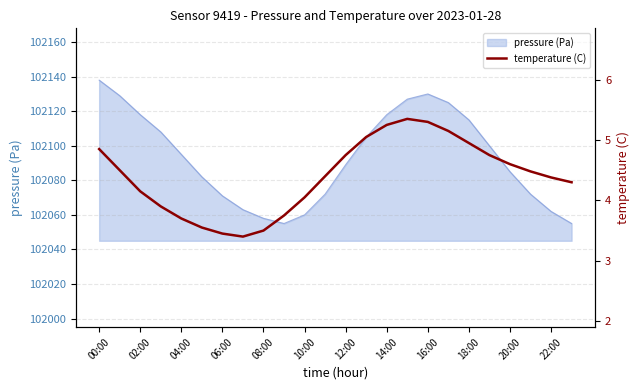

The chart shows a value of 2.7 at 17. True or false?

False